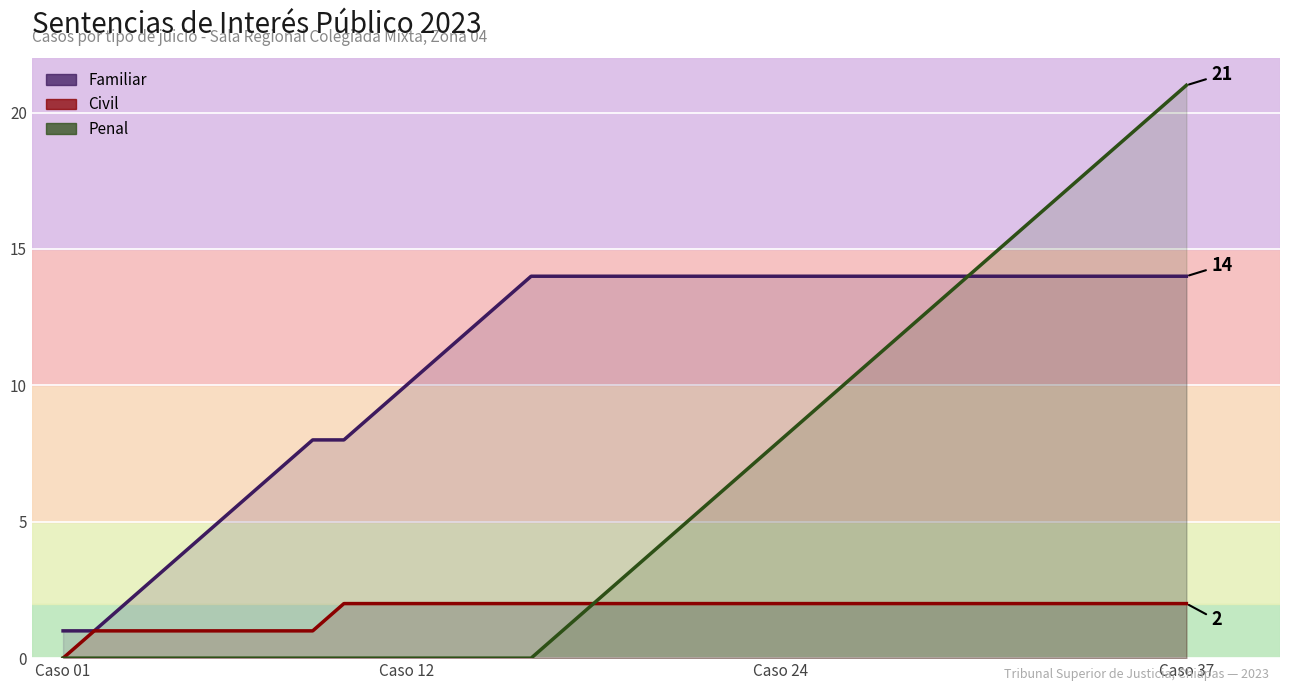

True or false: Penal and Civil intersect in this chart.

False